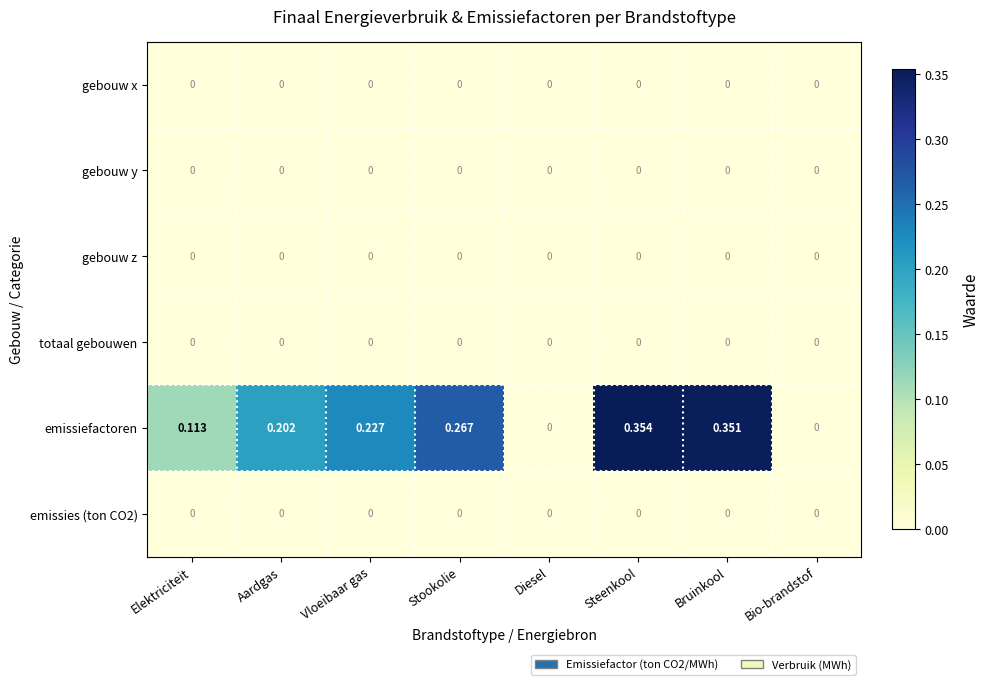

Which series has the widest spread of values?

emissiefactoren